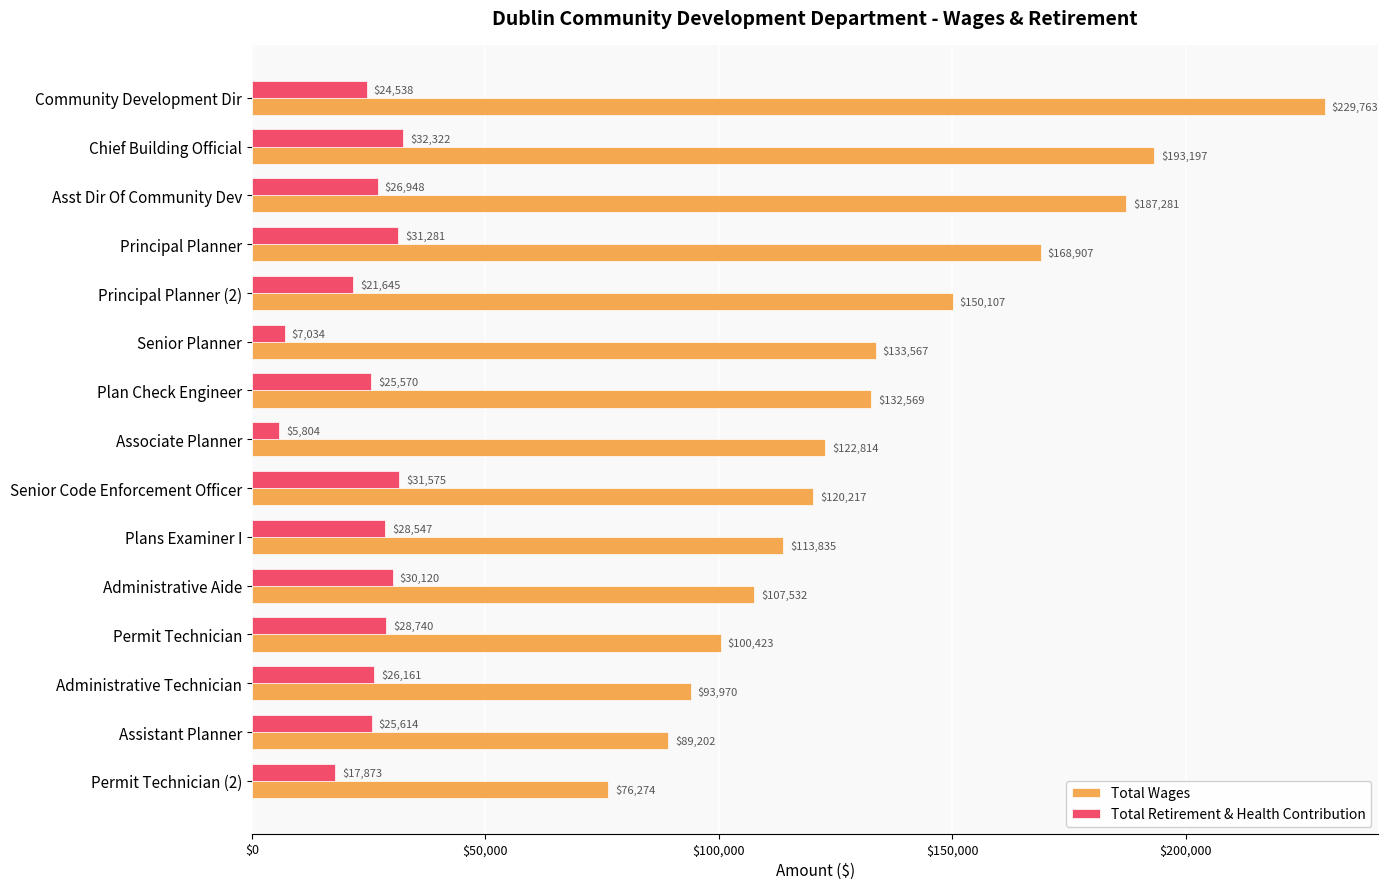

At how many categories does at least one series exceed 85990?

14